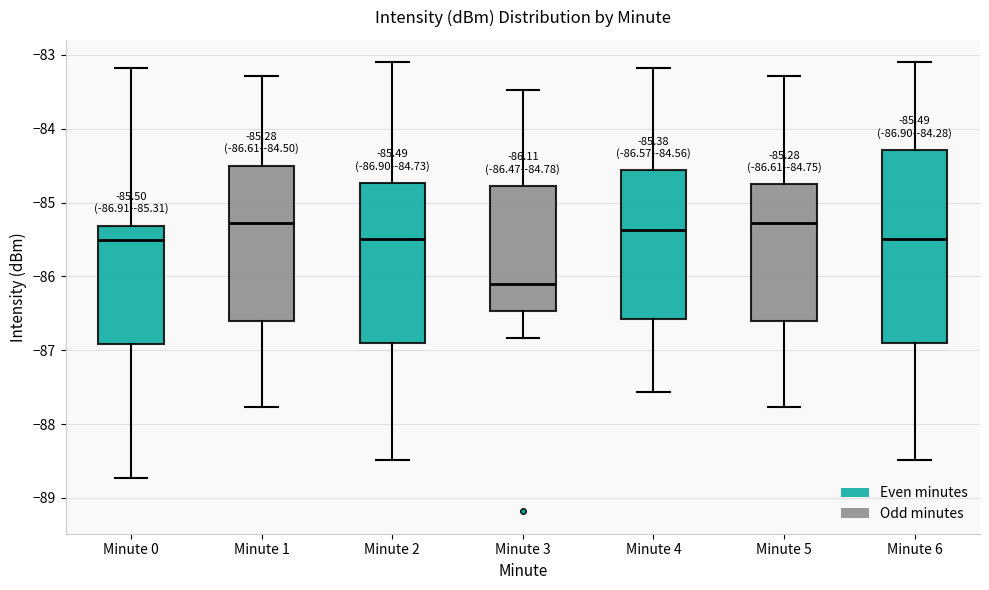

Comparing the boxes themselves (not the whiskers), which one is the tallest?

Minute 6